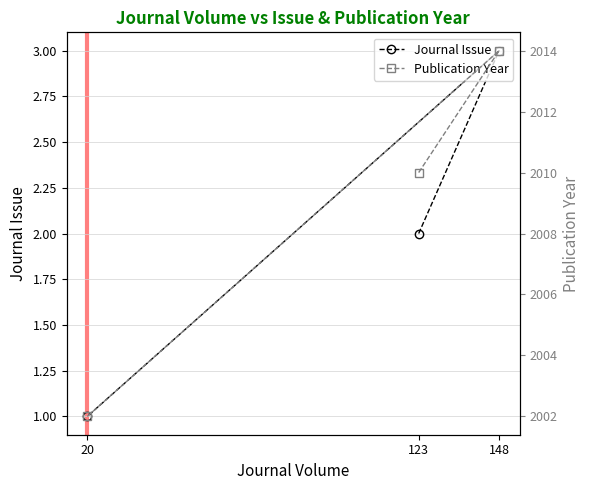

Read the Publication Year value at 123, to the nearest 5.

2010